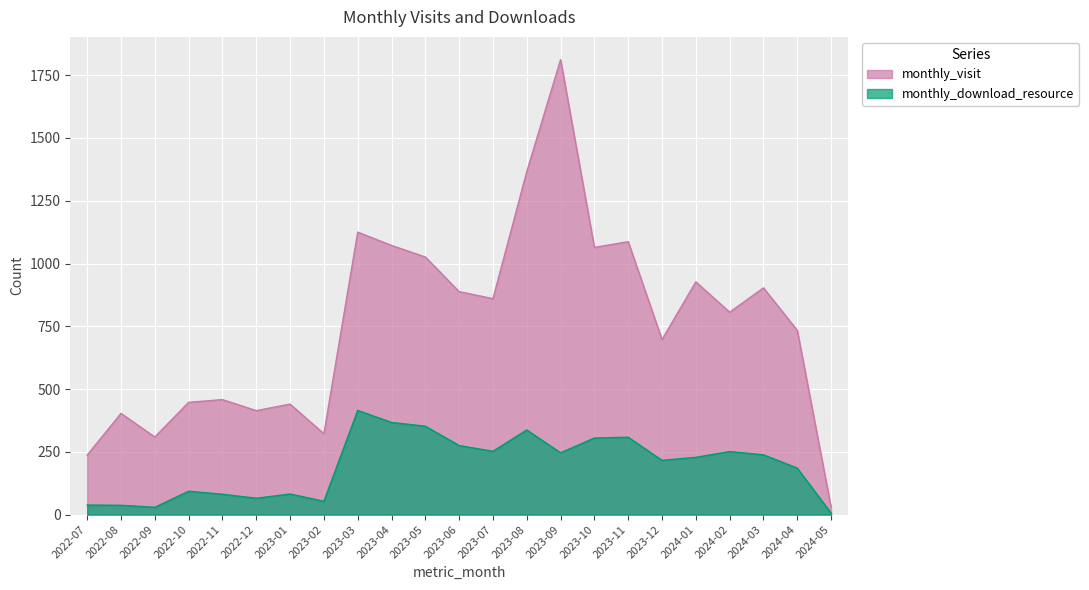

What are all the series names shown in the legend?

monthly_visit, monthly_download_resource